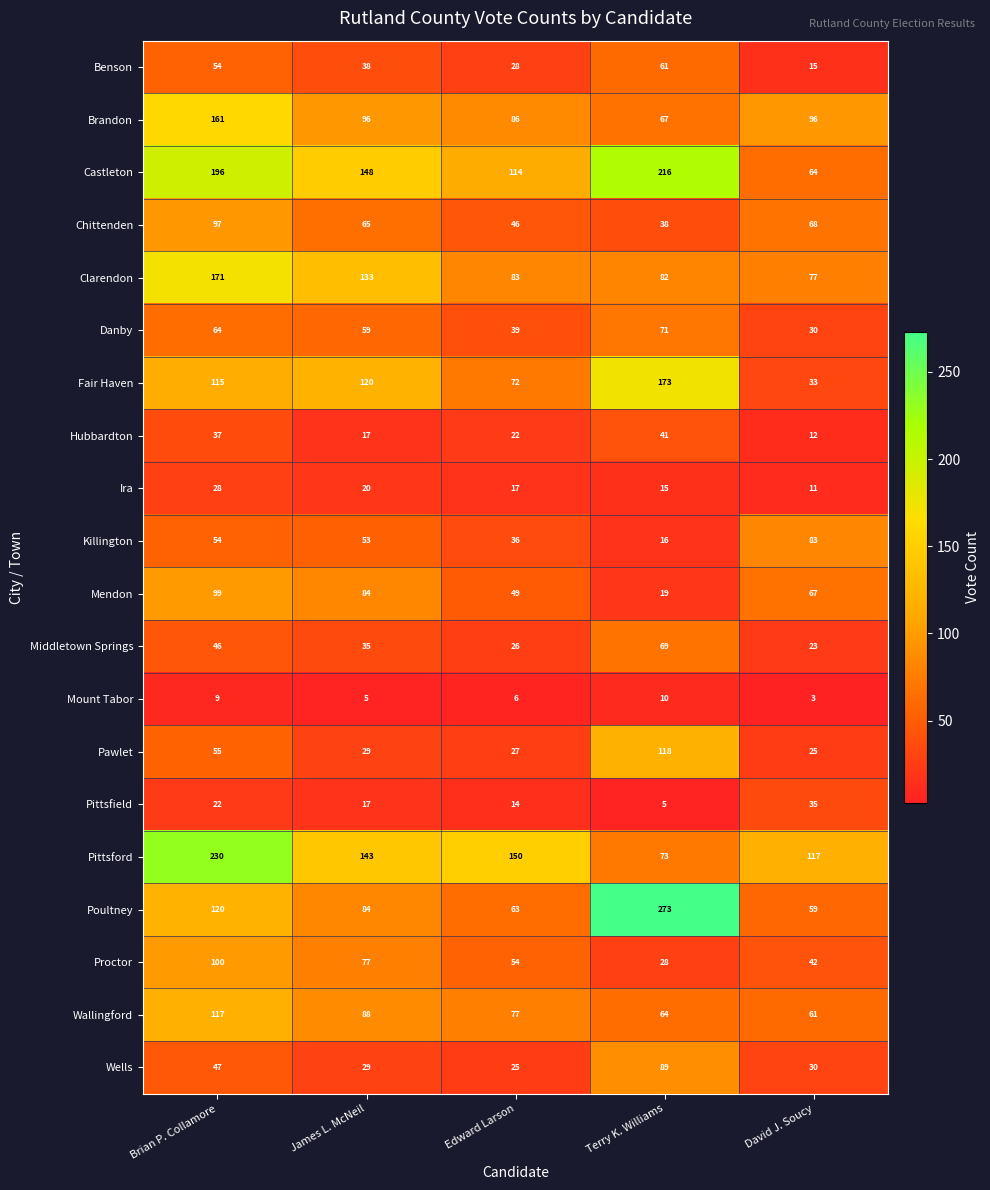

Which series has the largest range (max minus min)?

Poultney